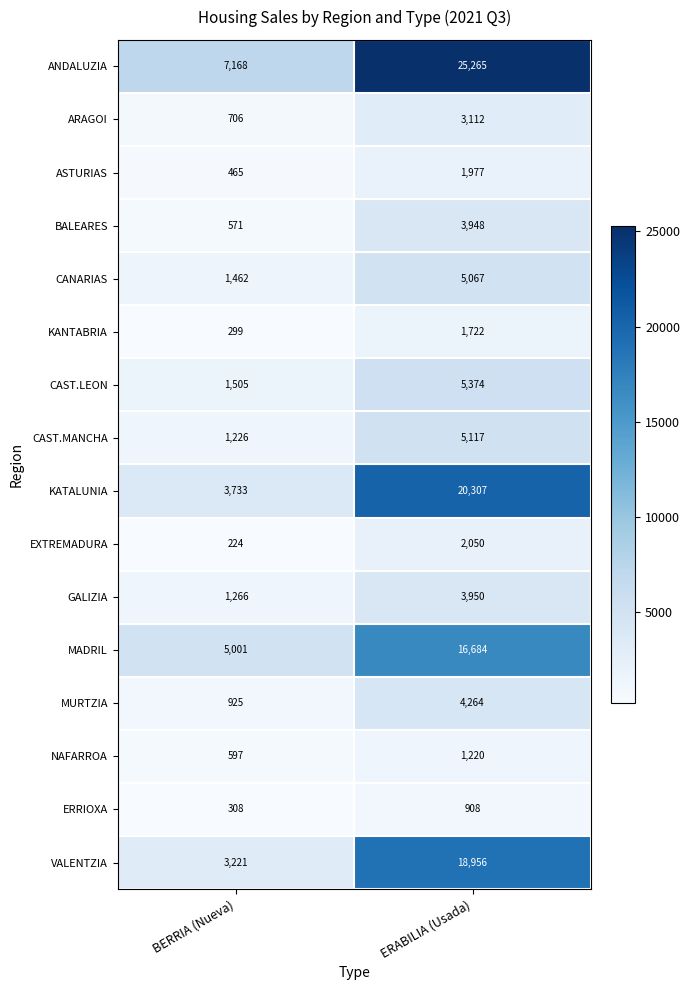

Rank the series by their maximum value, from highest to lowest.

ANDALUZIA, KATALUNIA, VALENTZIA, MADRIL, CAST.LEON, CAST.MANCHA, CANARIAS, MURTZIA, GALIZIA, BALEARES, ARAGOI, EXTREMADURA, ASTURIAS, KANTABRIA, NAFARROA, ERRIOXA